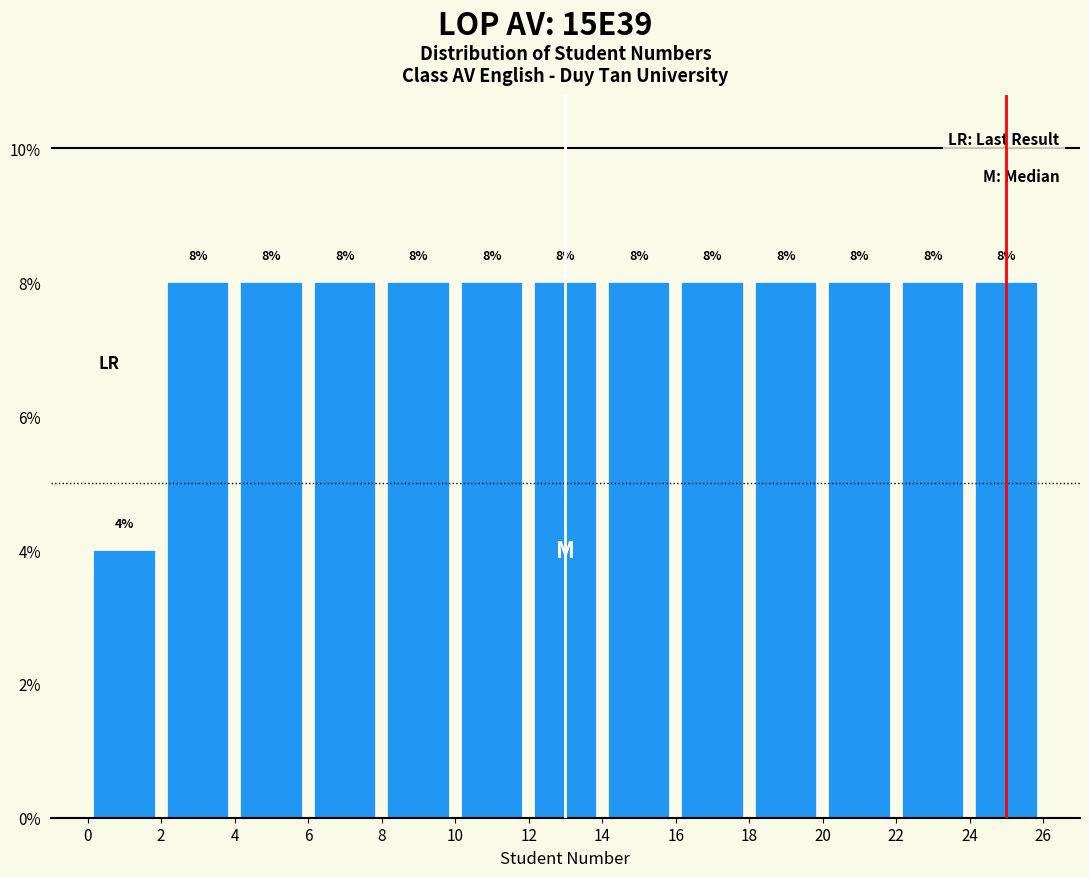

Reading left to right, list every bar in this chart as the range it spans on the x-axis followed by its height.

0 to 2: 4
2 to 4: 8
4 to 6: 8
6 to 8: 8
8 to 10: 8
10 to 12: 8
12 to 14: 8
14 to 16: 8
16 to 18: 8
18 to 20: 8
20 to 22: 8
22 to 24: 8
24 to 26: 8